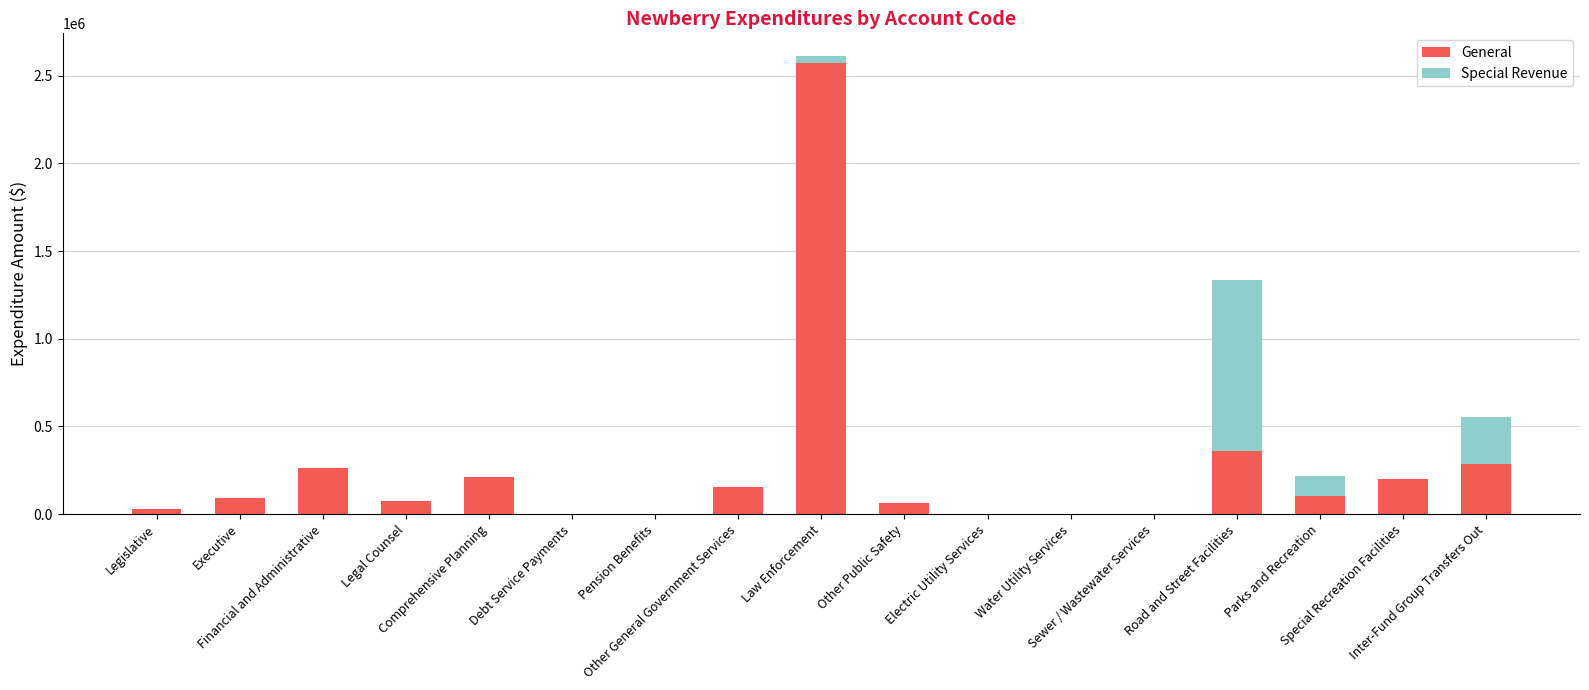

What is the highest value of the General series?

2572046